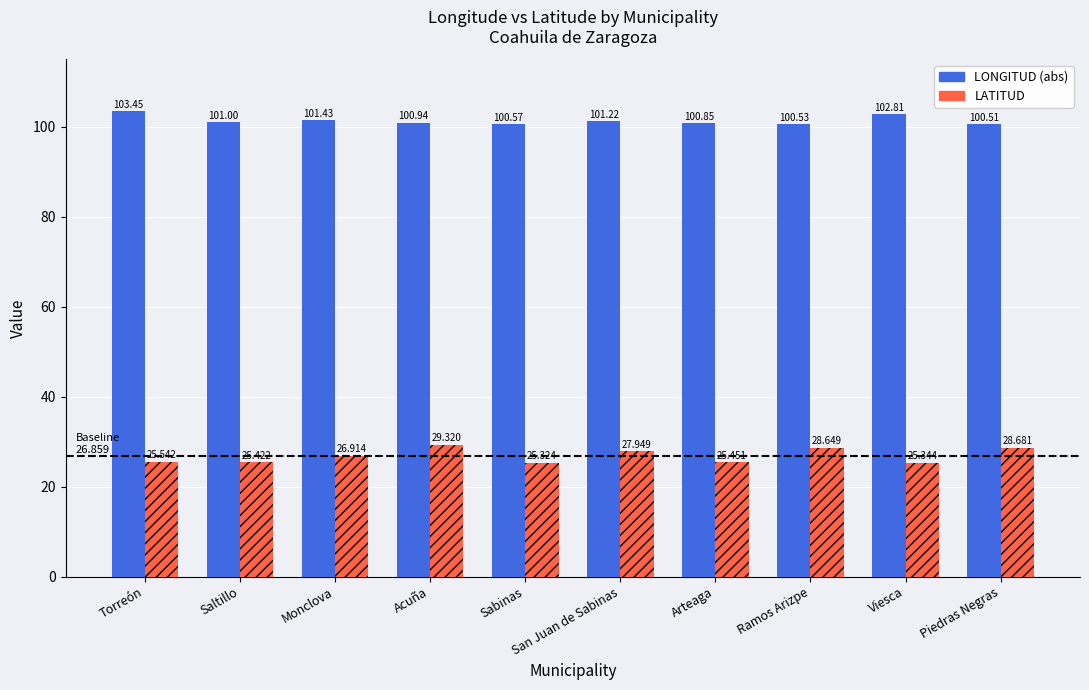

What is the difference between the maximum and minimum values in the LATITUD series?

4.0